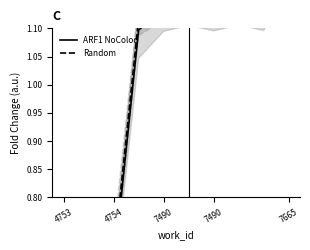

List the series in order of their overall mean, lowest first.

ARF1 NoColoc, Random